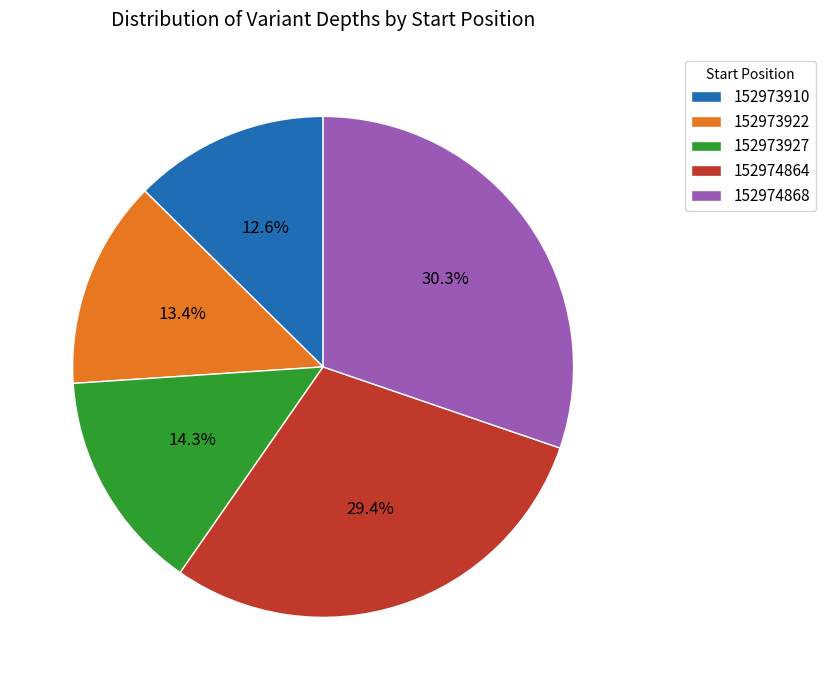

To the nearest percent, what is the difference between the largest and smallest slice percentages?

18%